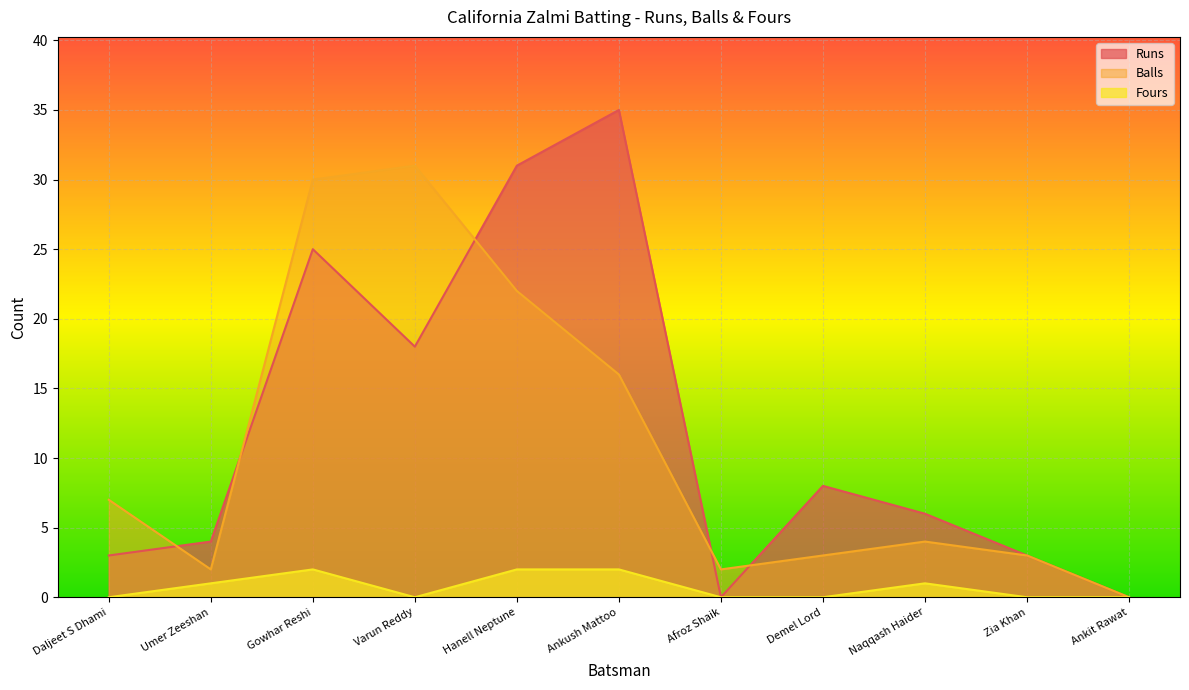

How many data points in Runs are less than 6?

5